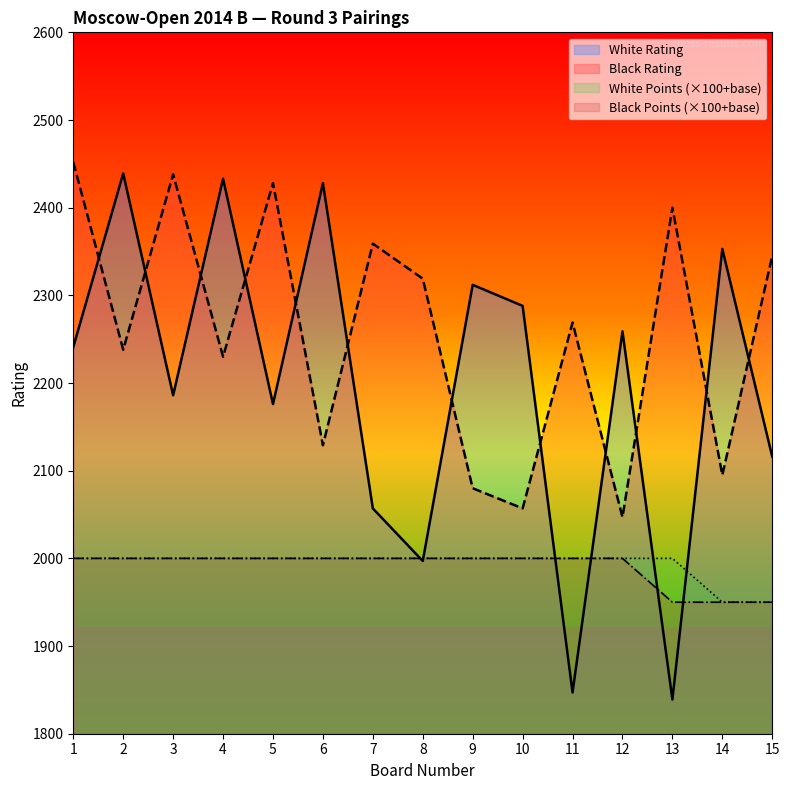

At how many categories does at least one series exceed 2087?

15